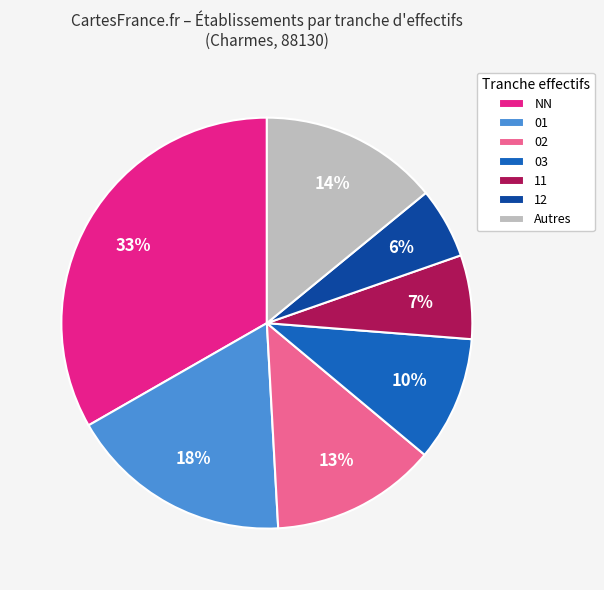

Which slice is the smallest?

12